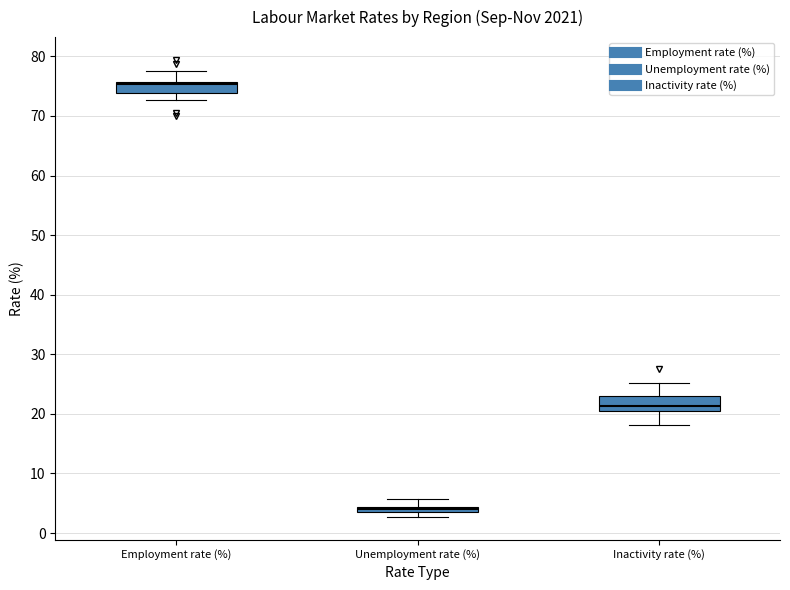

Where does the upper whisker of the box for Inactivity rate (%) end on the y-axis? The values are not printed on the chart, so give them approximately, as read against the axis.

25